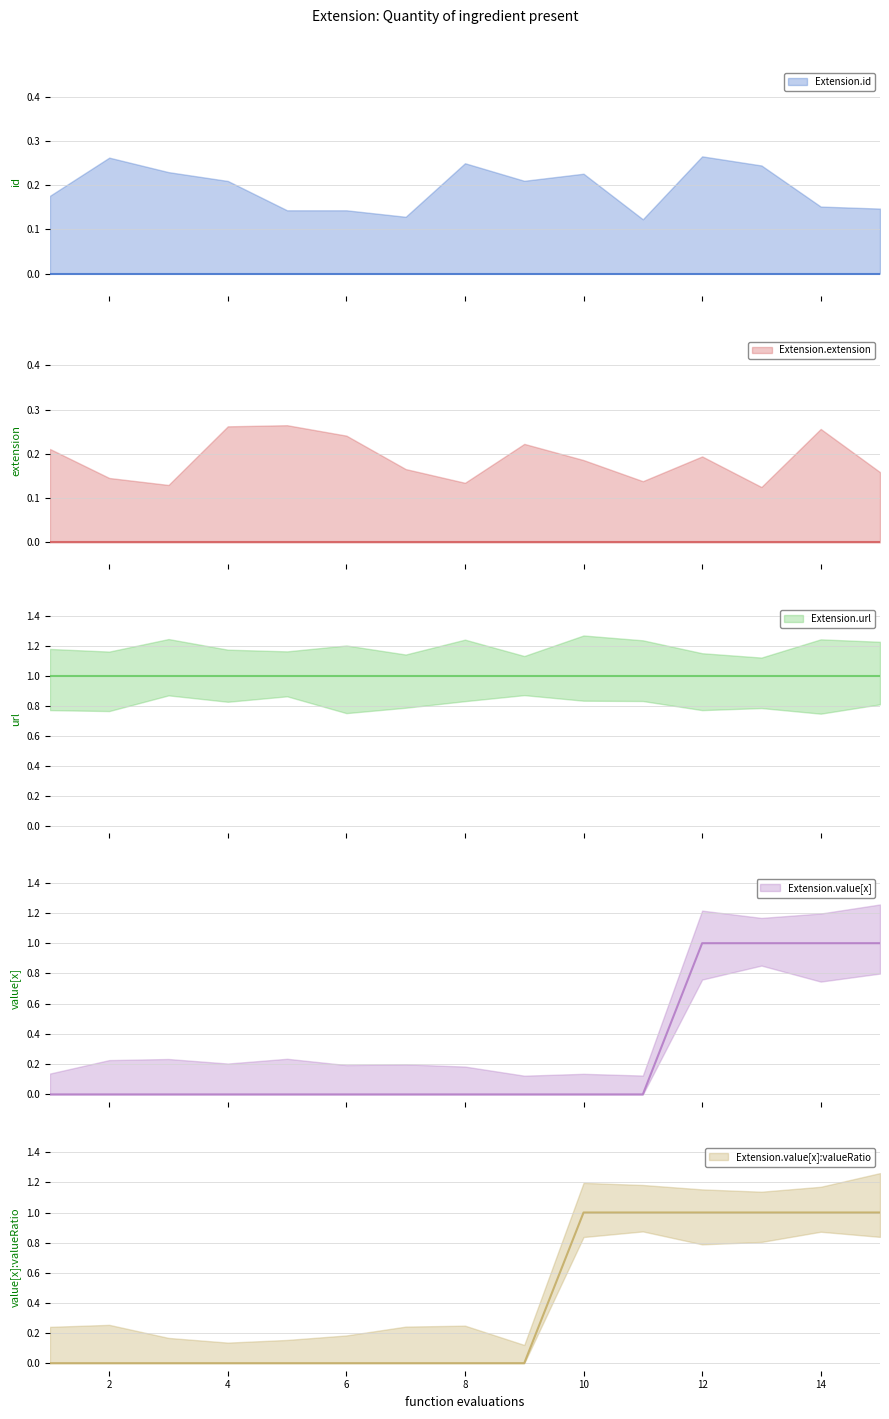

How many values in the Extension.value[x] series exceed 0?

4